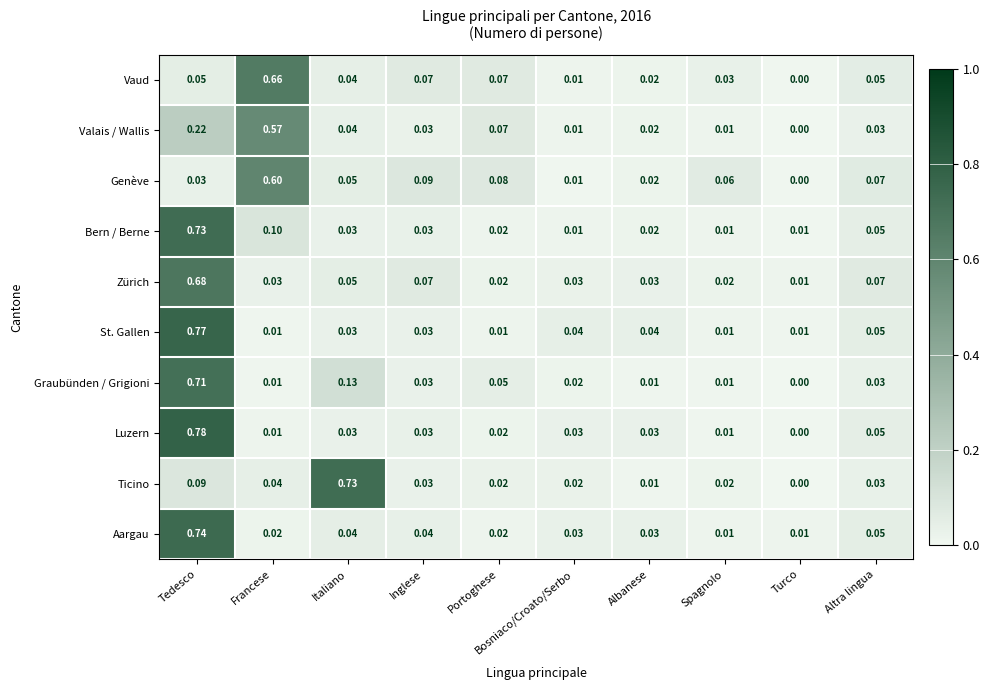

Which series changed the most between Italiano and Inglese?

Ticino